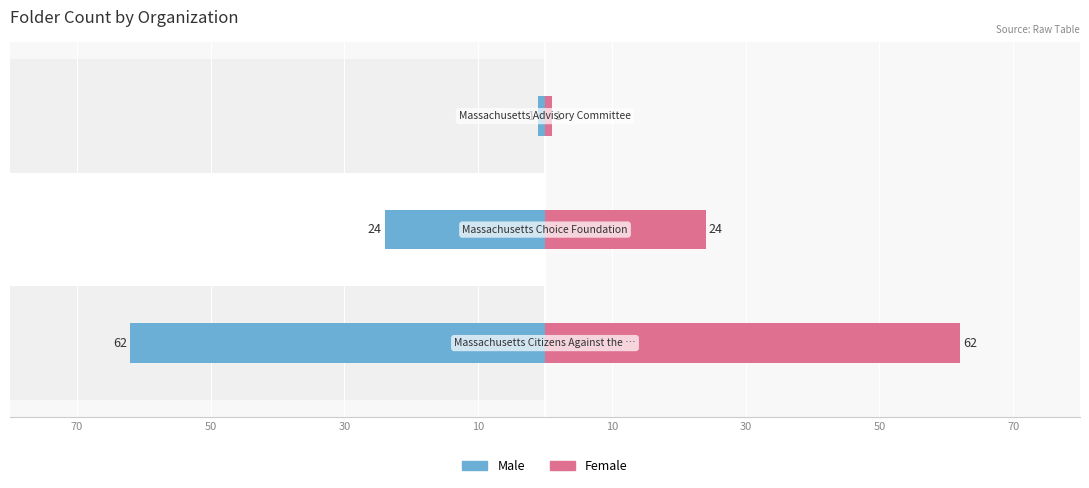

What are all the series names shown in the legend?

Male, Female